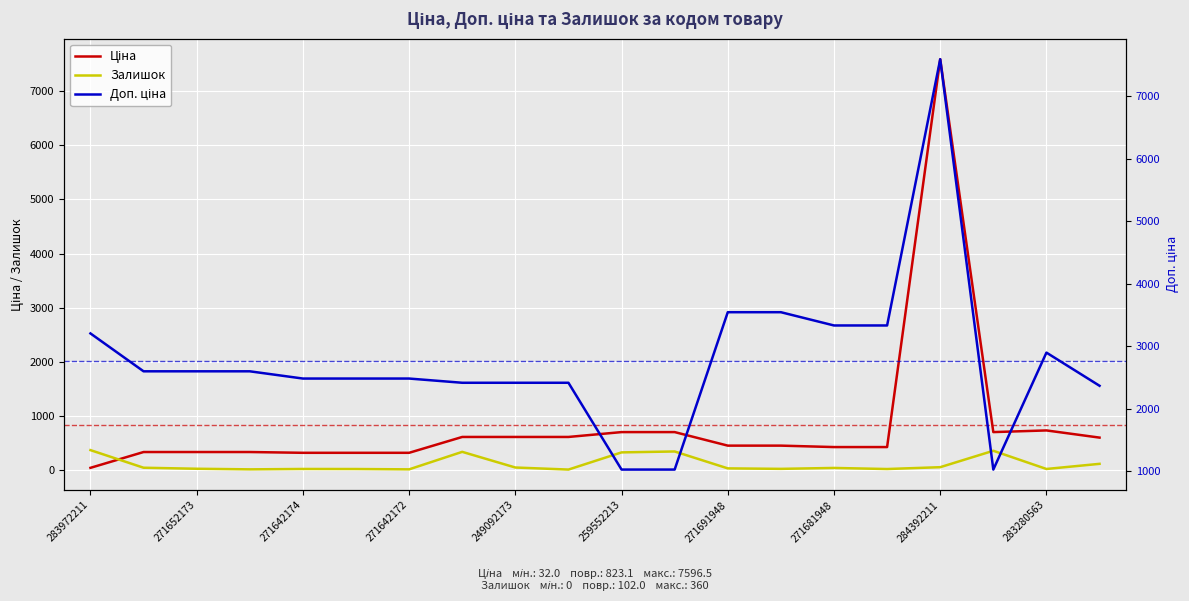

Is the value of Ціна at 283280563 greater than the value of Залишок at 271691948?

Yes